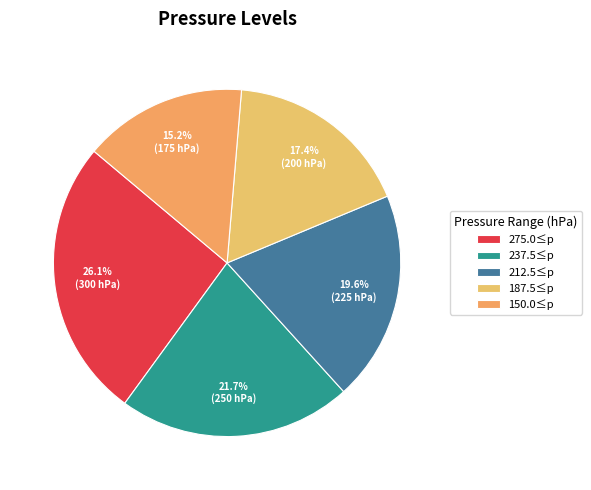

Is 212.5≤p the majority of the pie?

No